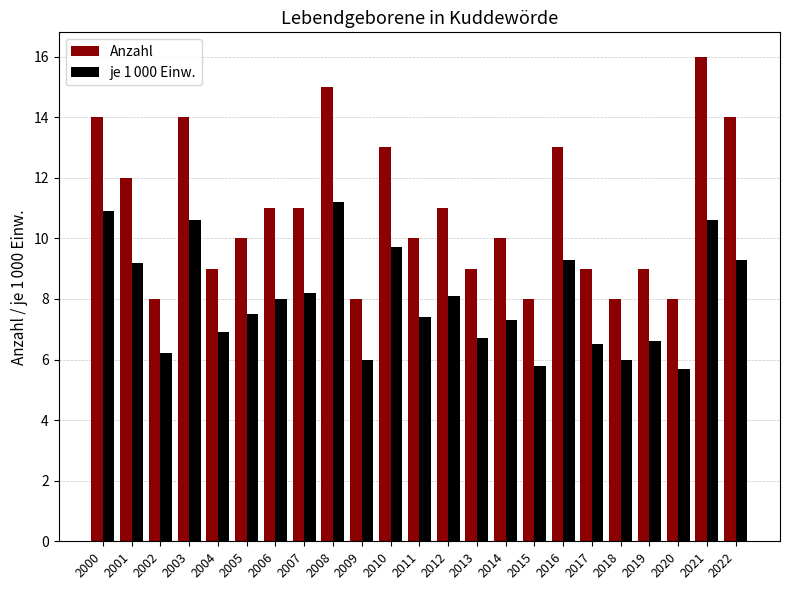

What is the spread (max minus min) of values at 2002?

1.8